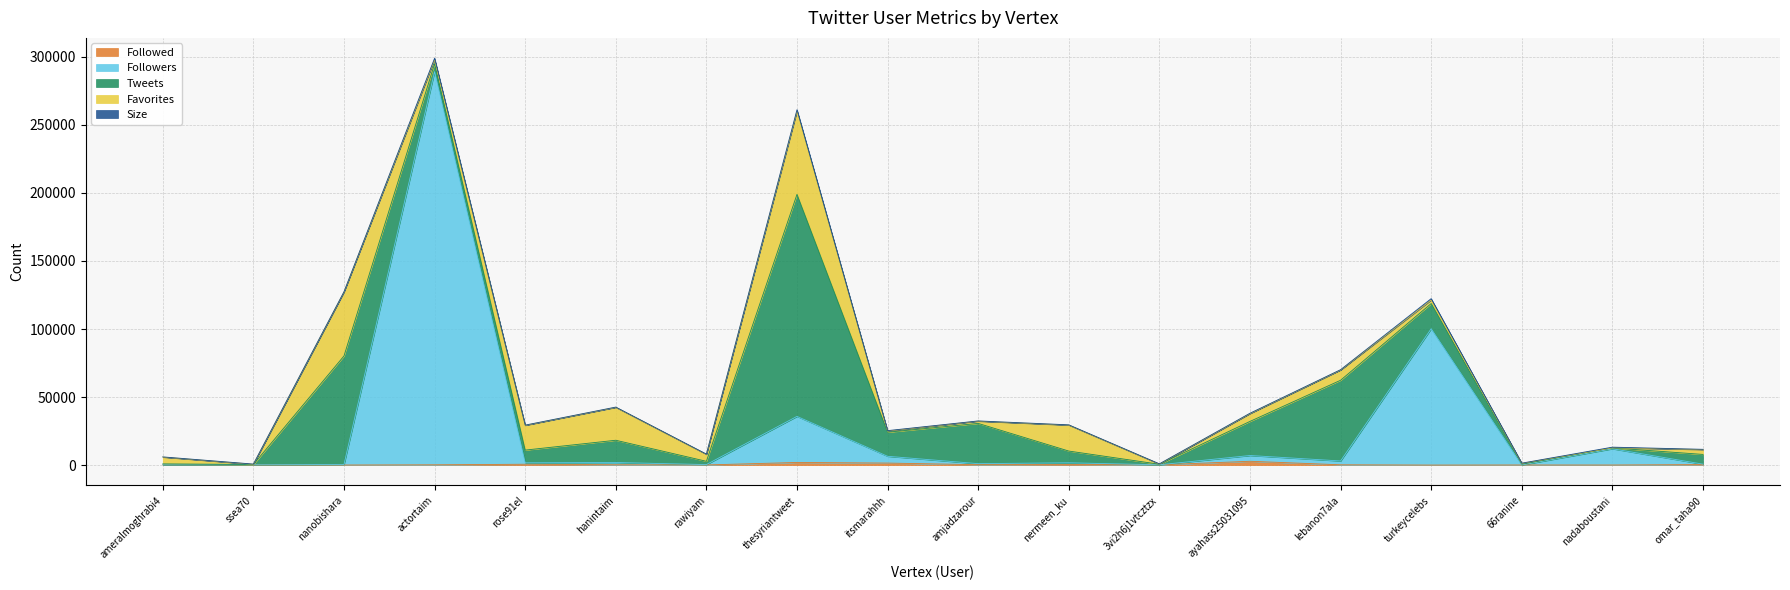

At which category does Followed reach its first local valley?

nanobishara